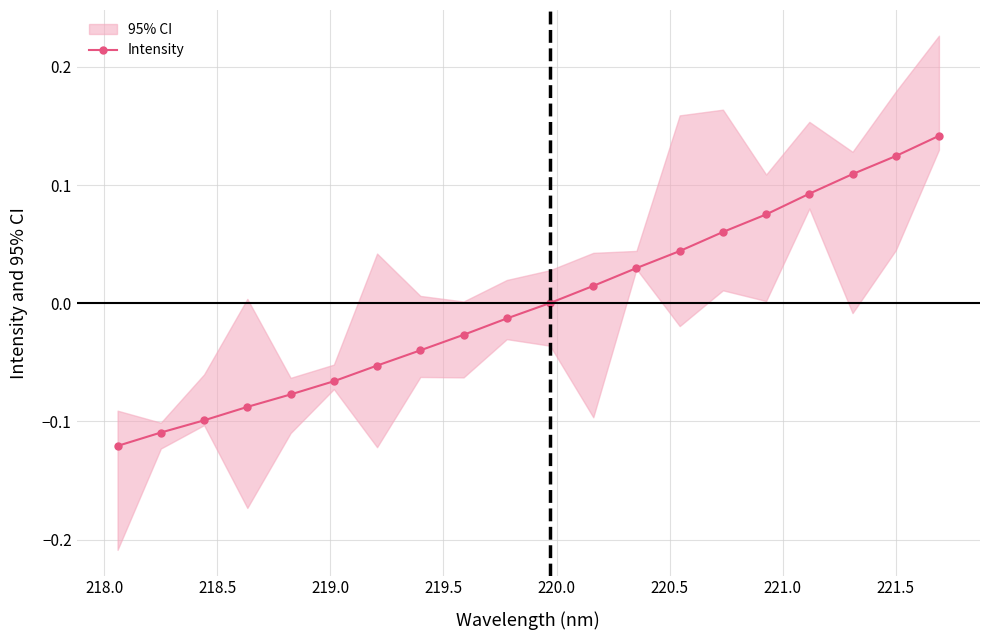

True or false: Intensity has more than 0 points higher than both neighbors.

False